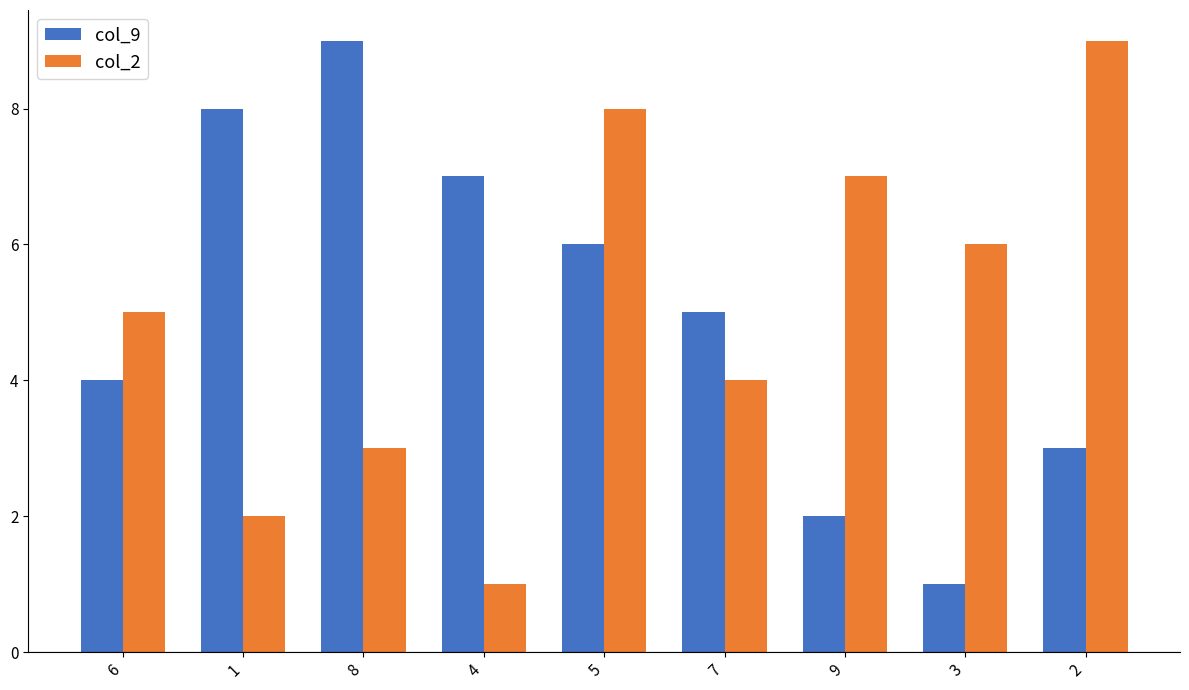

Reading right to left, extract all data points from this chart.

col_9: 2=3	3=1	9=2	7=5	5=6	4=7	8=9	1=8	6=4
col_2: 2=9	3=6	9=7	7=4	5=8	4=1	8=3	1=2	6=5